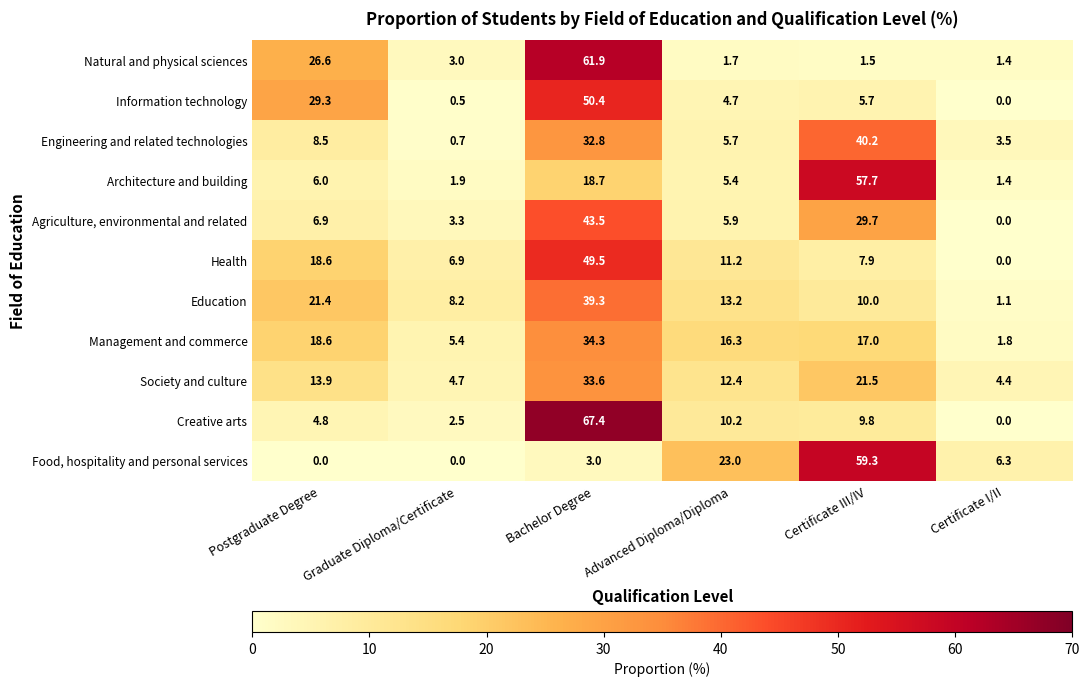

Between Postgraduate Degree and Bachelor Degree, which series saw the biggest shift?

Creative arts